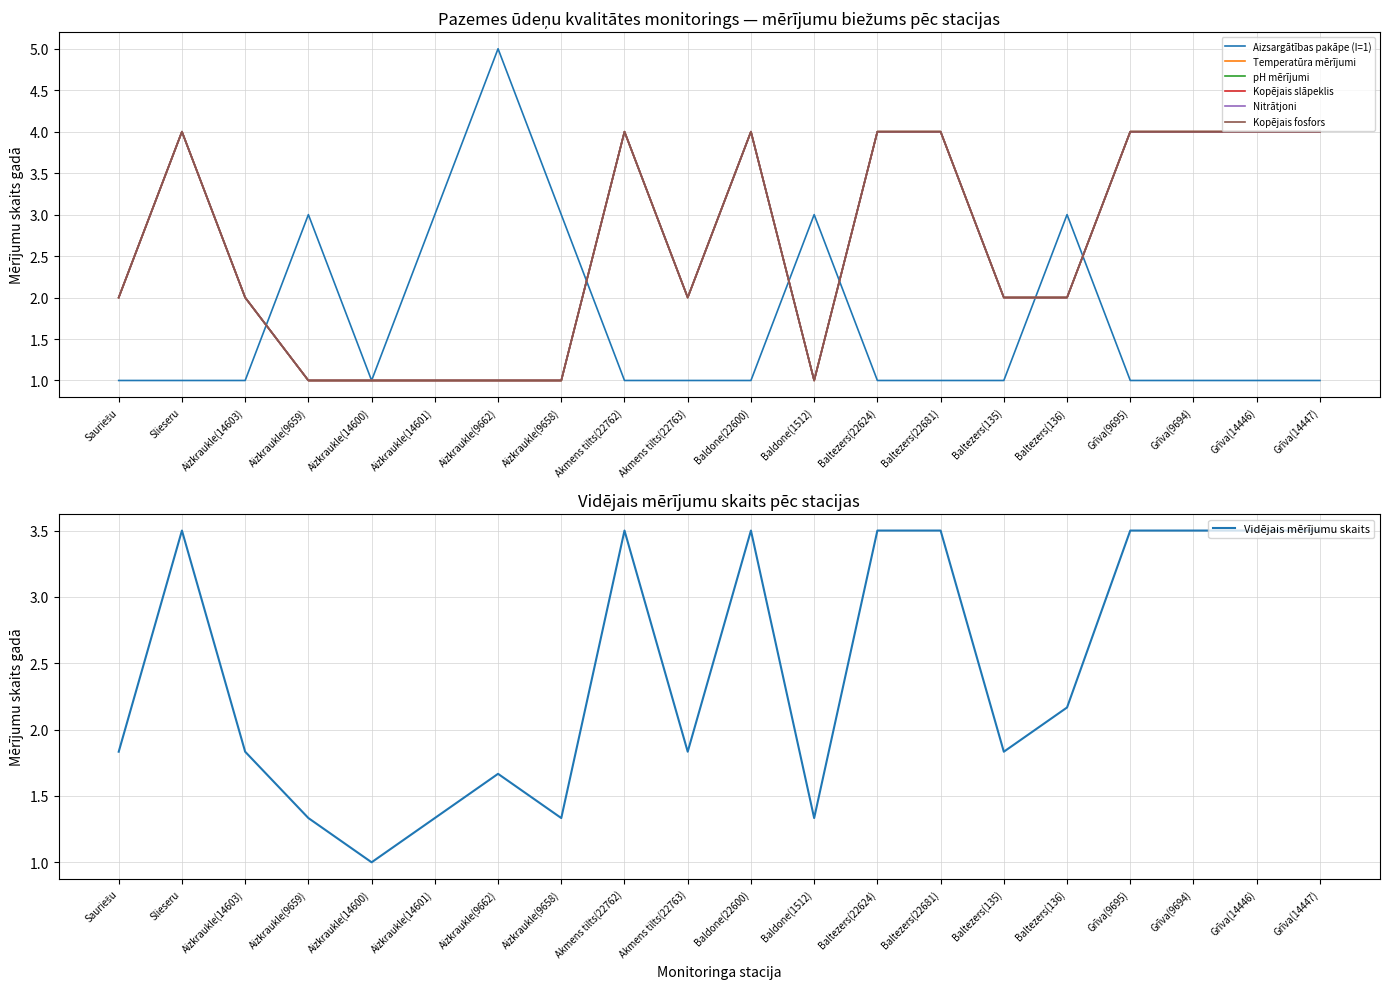

What is the spread (max minus min) of values at Aizkraukle(14603)?

1